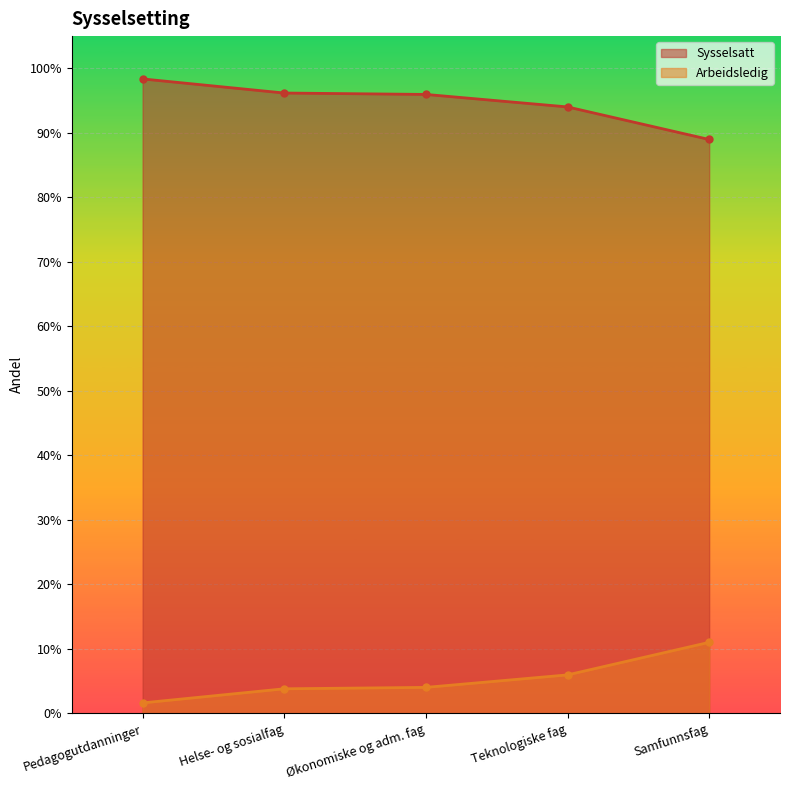

At how many categories does at least one series exceed 0?

5